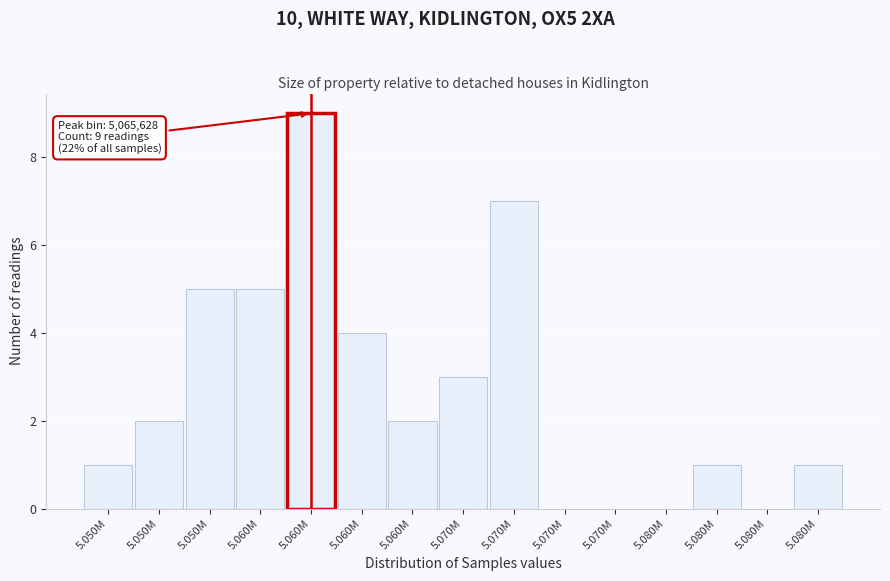

How many categories are shown in the chart?

15